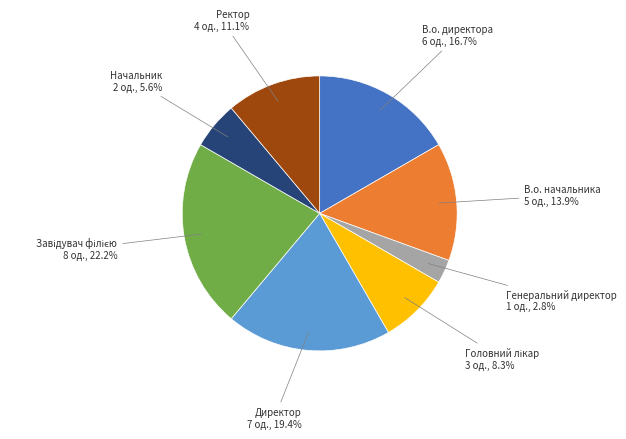

How many slices are in this pie chart?

8